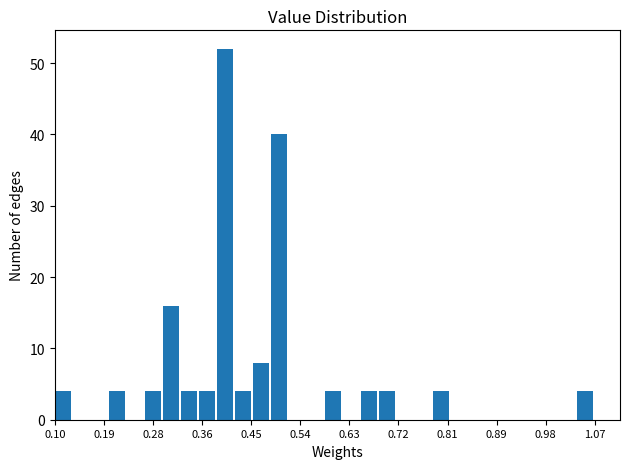

Read against the x-axis, roughly where is the centre of the tallest bar?

0.41